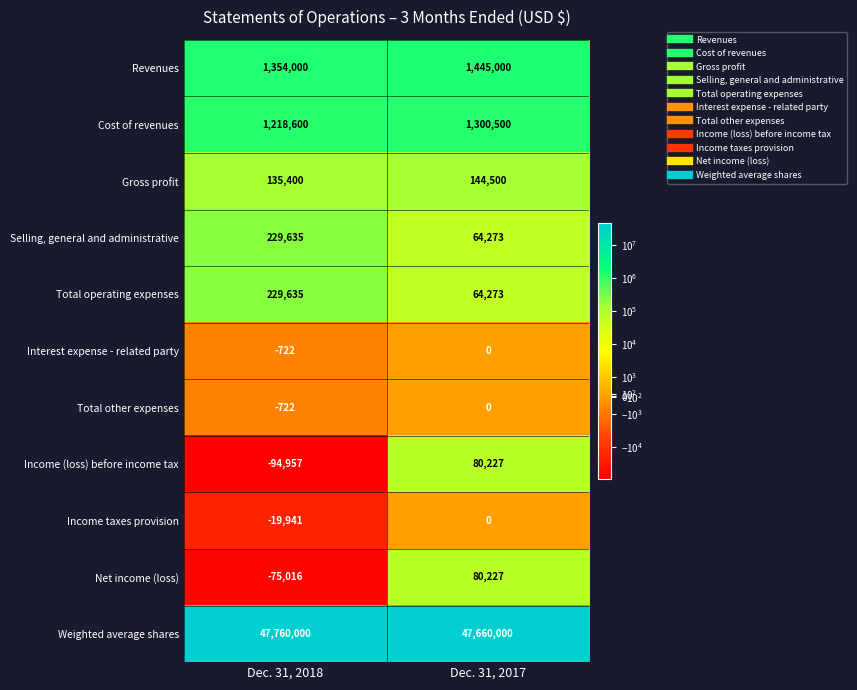

Which series has the largest range (max minus min)?

Income (loss) before income tax